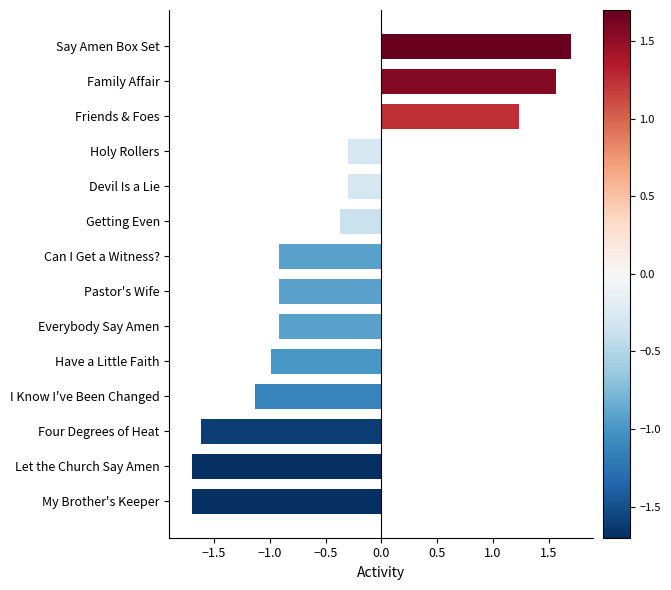

How many data points are less than 0?

11